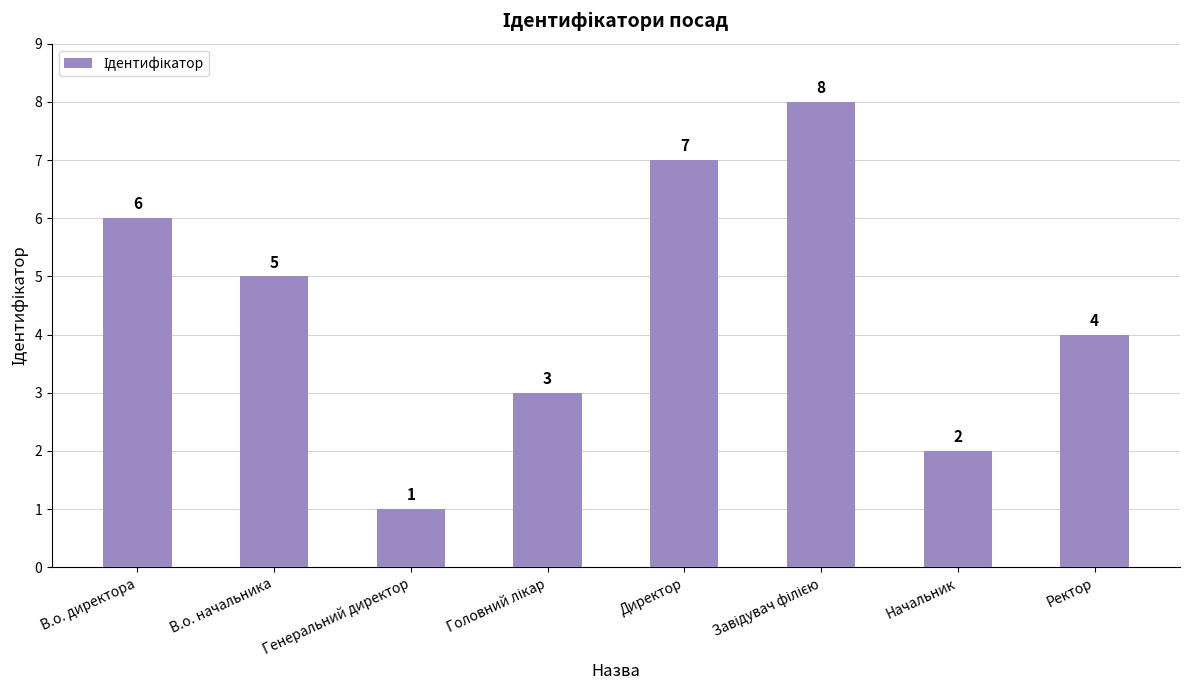

Where does the data first go above 5?

В.о. директора